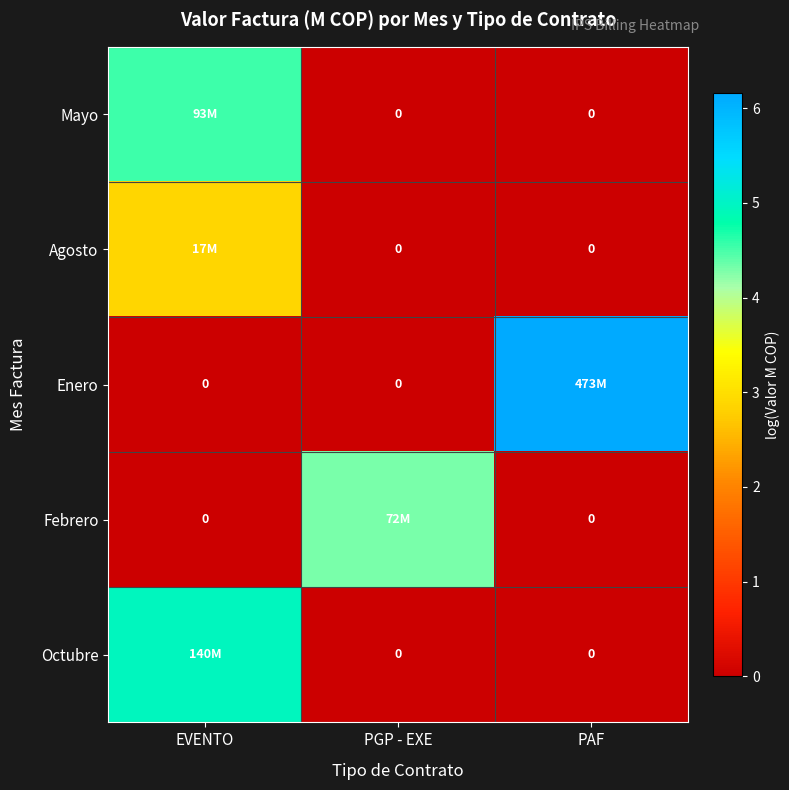

At which category is the sum across all series the highest?

EVENTO